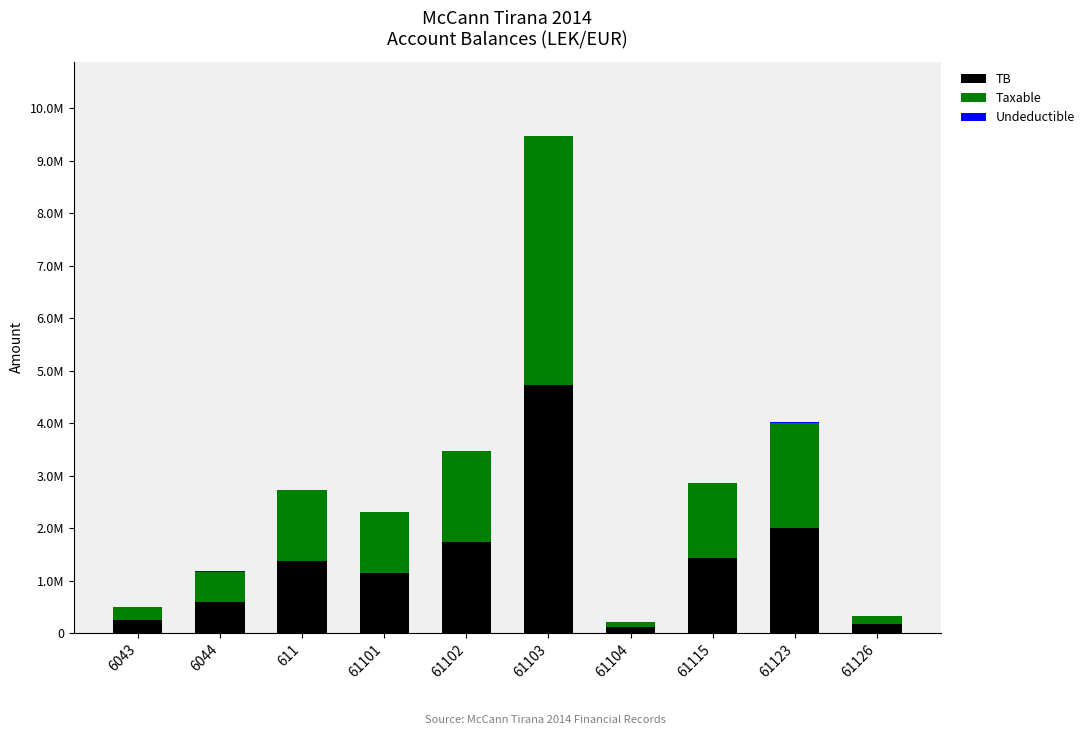

Between 61103 and 61115, which is larger?

61103